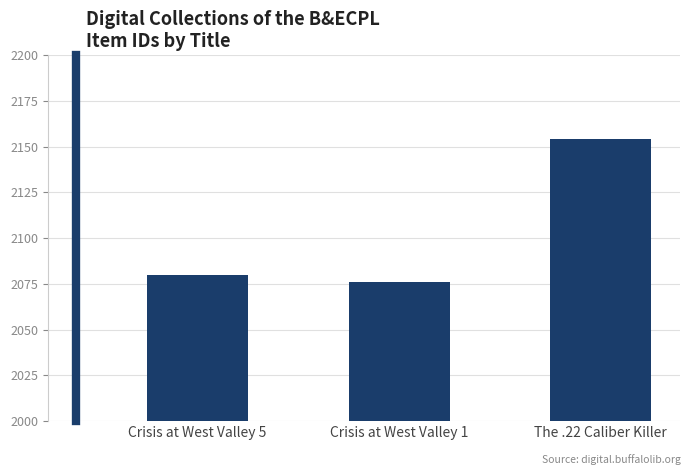

How many bars are there in total?

3